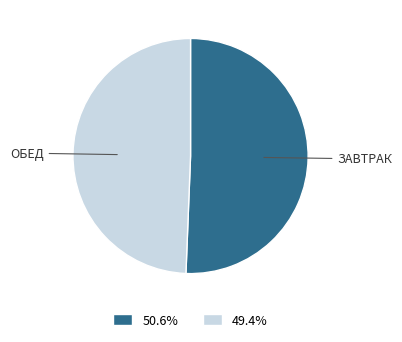

Is there any slice that represents more than half of the pie?

Yes